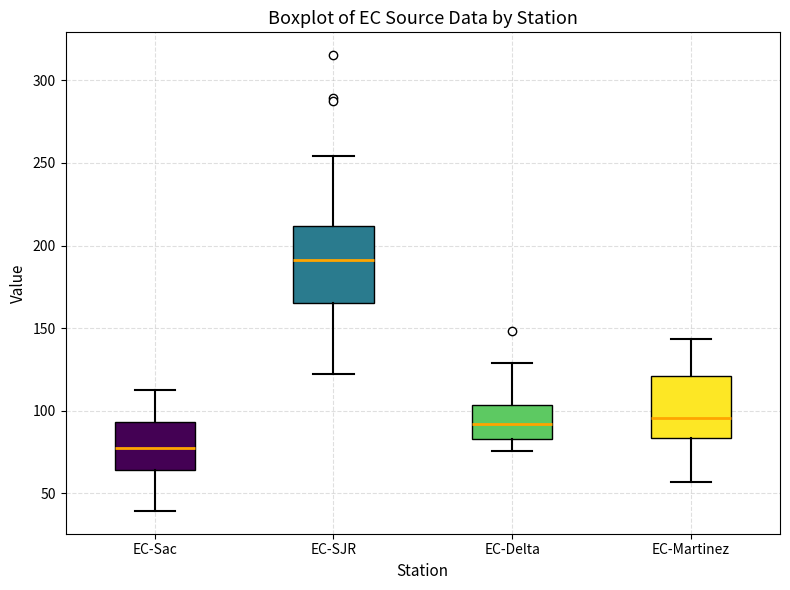

Where does the median line of the box for EC-Sac sit on the y-axis? The values are not printed on the chart, so give them approximately, as read against the axis.

75